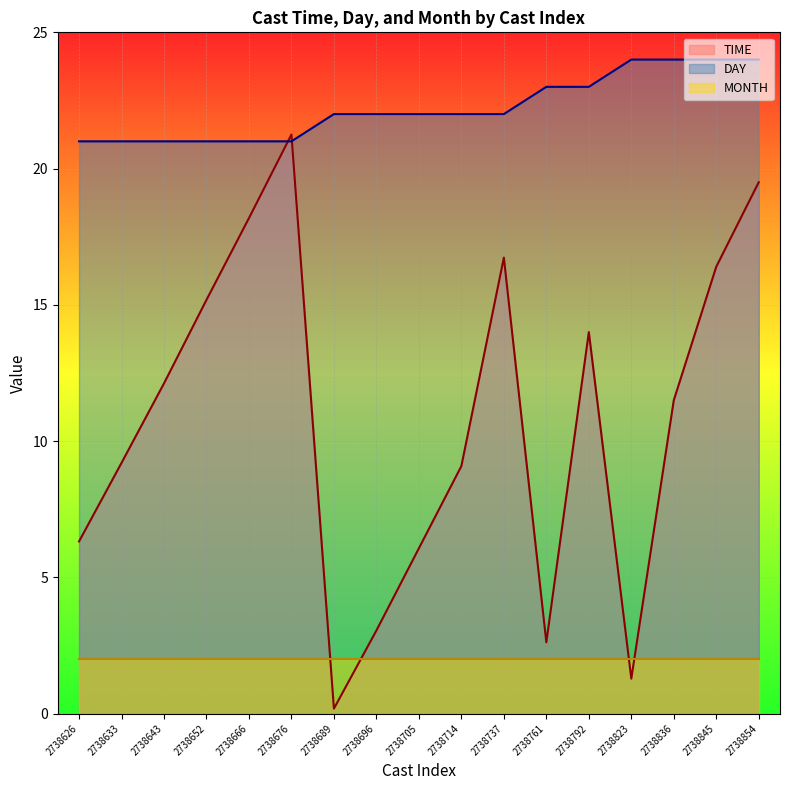

Which series ends up on top after the final intersection of TIME and DAY?

DAY